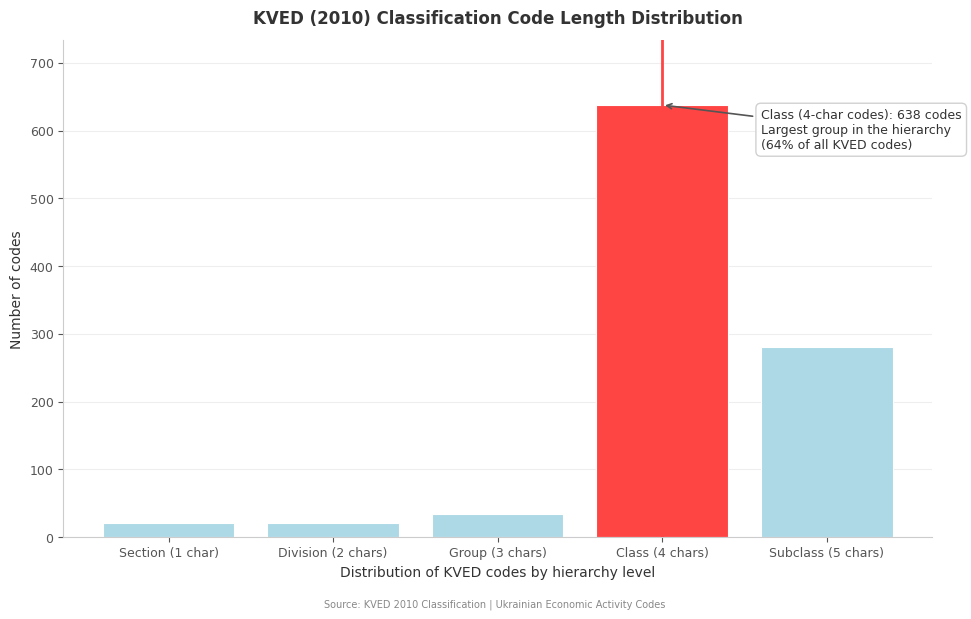

Reading left to right, what are all the values shown in this chart?

Section (1 char)=21	Division (2 chars)=21	Group (3 chars)=35	Class (4 chars)=638	Subclass (5 chars)=281